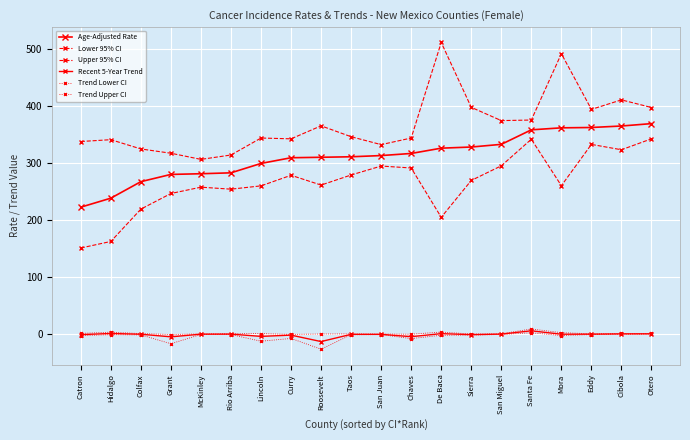

What is the sum of the Recent 5-Year Trend values at Taos and Eddy?

-0.3